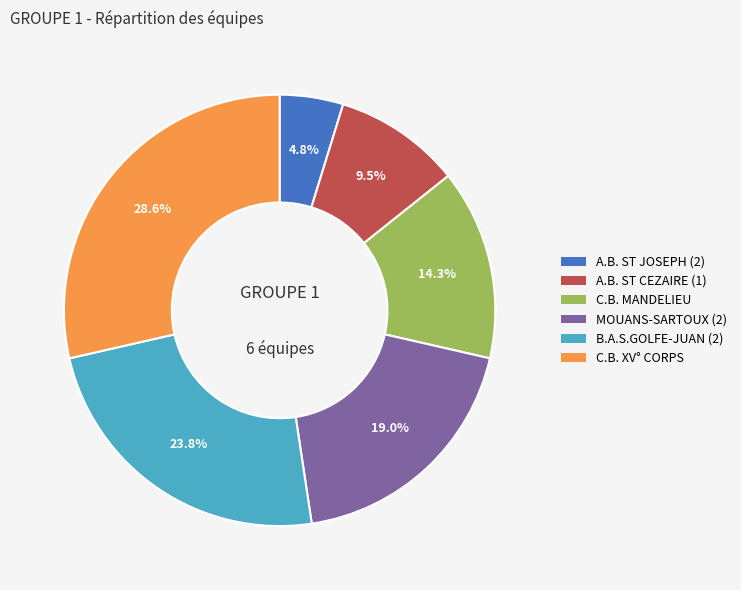

Which slice is the largest?

C.B. XV° CORPS